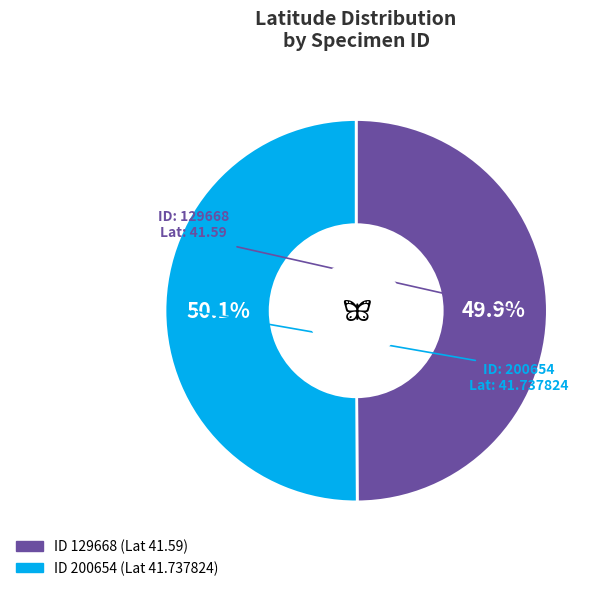

How many slices are in this pie chart?

2